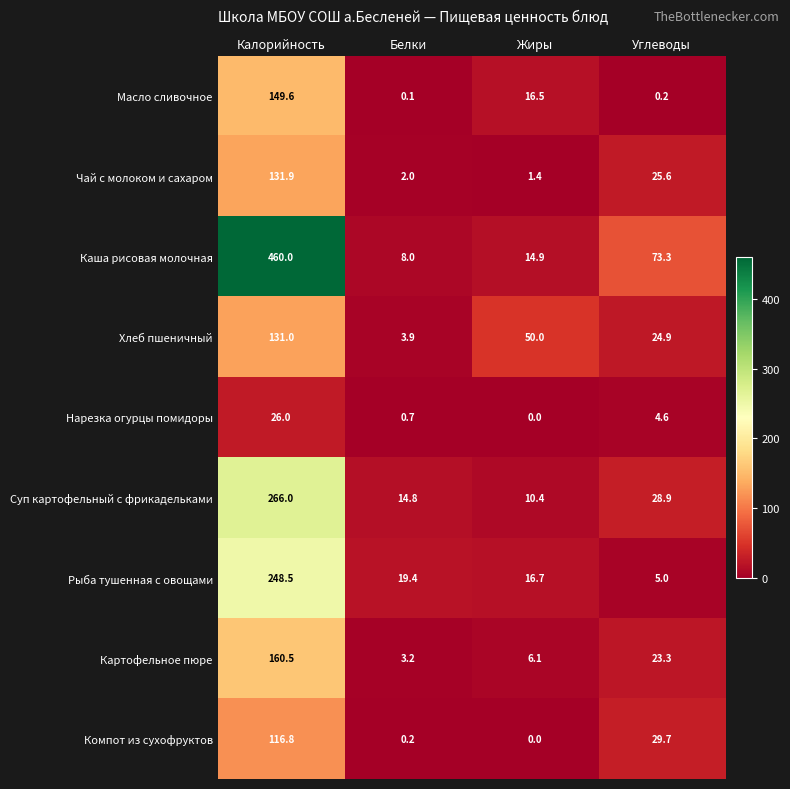

Where is Масло сливочное nearest to the value 74?

Жиры